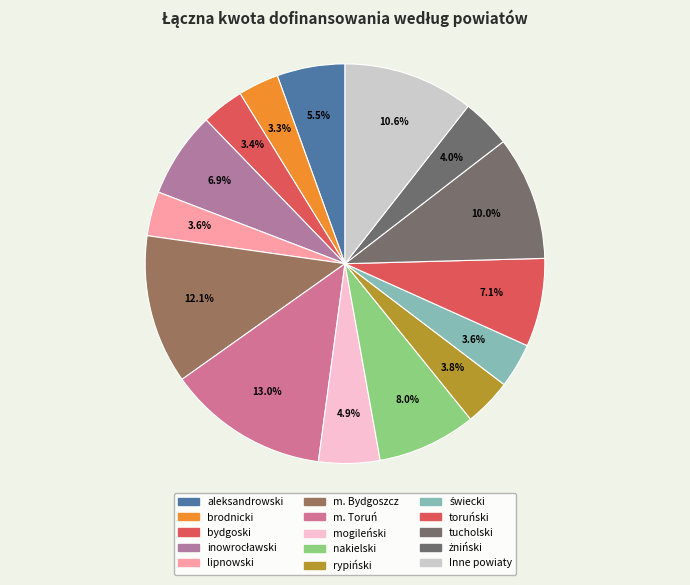

Which category has the biggest portion of the pie?

m. Toruń